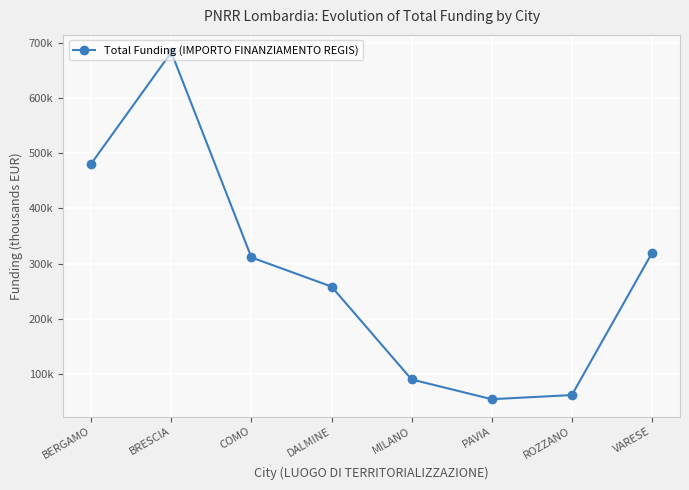

Does the chart have visible grid lines?

Yes